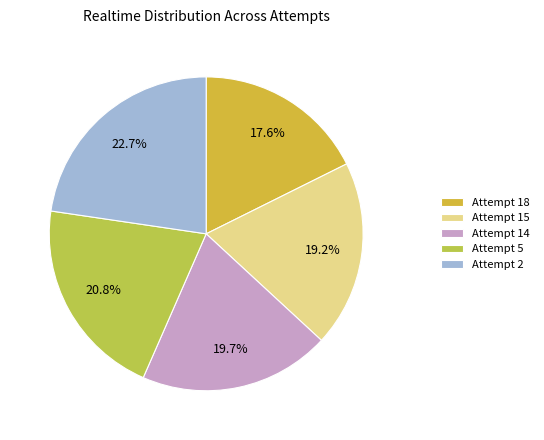

Count the number of slices in the pie.

5